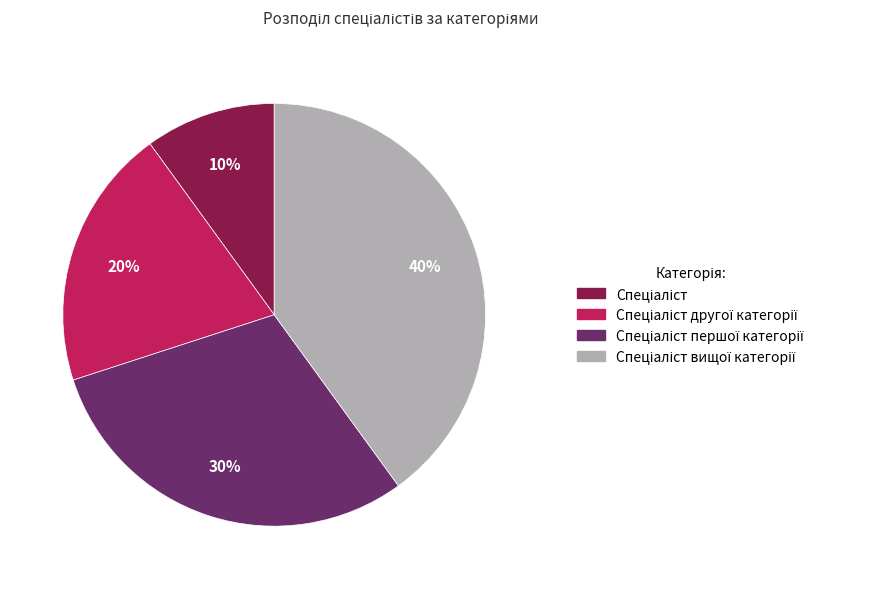

To the nearest percent, what is the average slice percentage?

25%